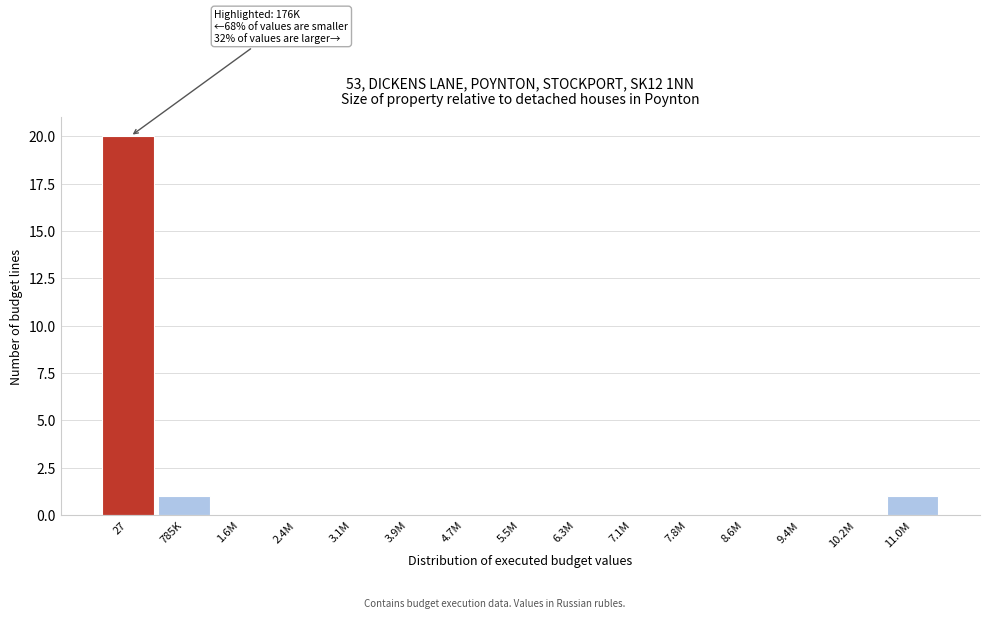

Reading right to left, list all the values displayed in this chart.

11.0M=1	10.2M=0	9.4M=0	8.6M=0	7.8M=0	7.1M=0	6.3M=0	5.5M=0	4.7M=0	3.9M=0	3.1M=0	2.4M=0	1.6M=0	785K=1	27=20